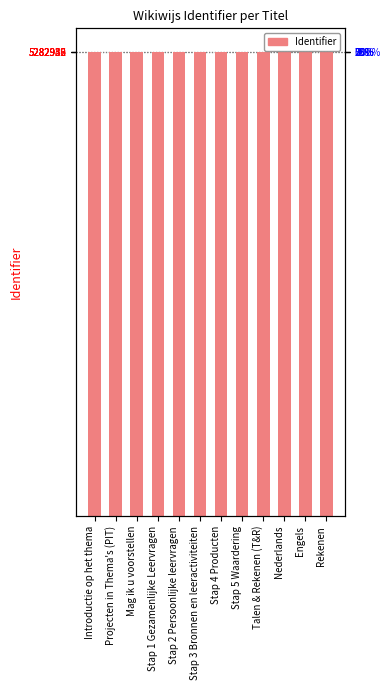

Reading left to right, extract all data points from this chart.

5282926	5282930	5282931	5282935	5282937	5282939	5282941	5282944	5282947	5282948	5282950	5282952